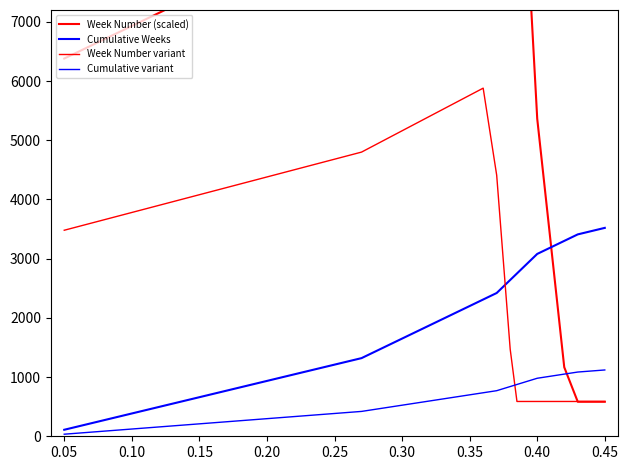

Rank the series at 0.25 from highest to lowest value.

Week Number (scaled), Week Number variant, Cumulative Weeks, Cumulative variant